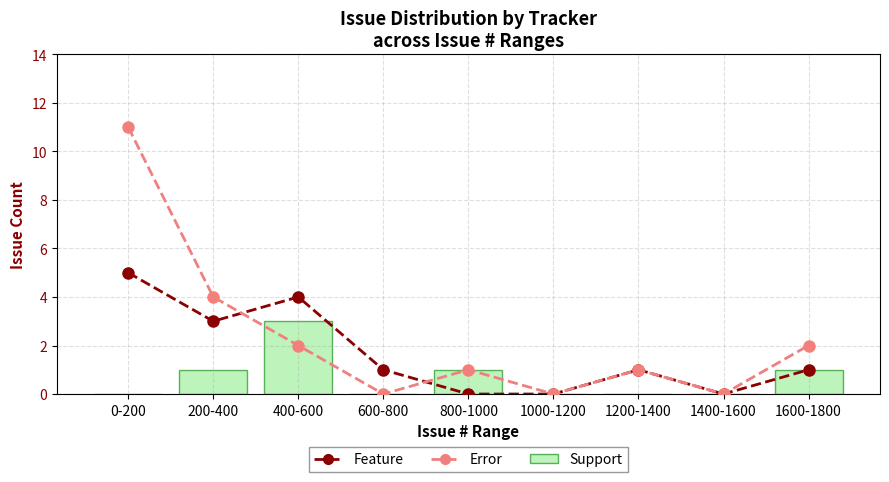

What is the sum of all Error values?

21